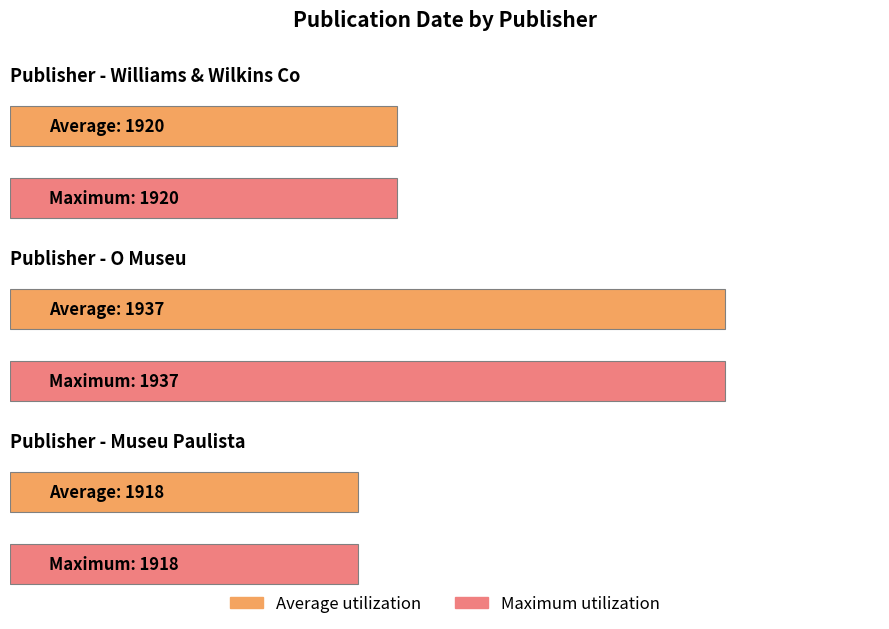

Is the value of Average utilization at O Museu greater than the value of Maximum utilization at Williams & Wilkins Co?

Yes